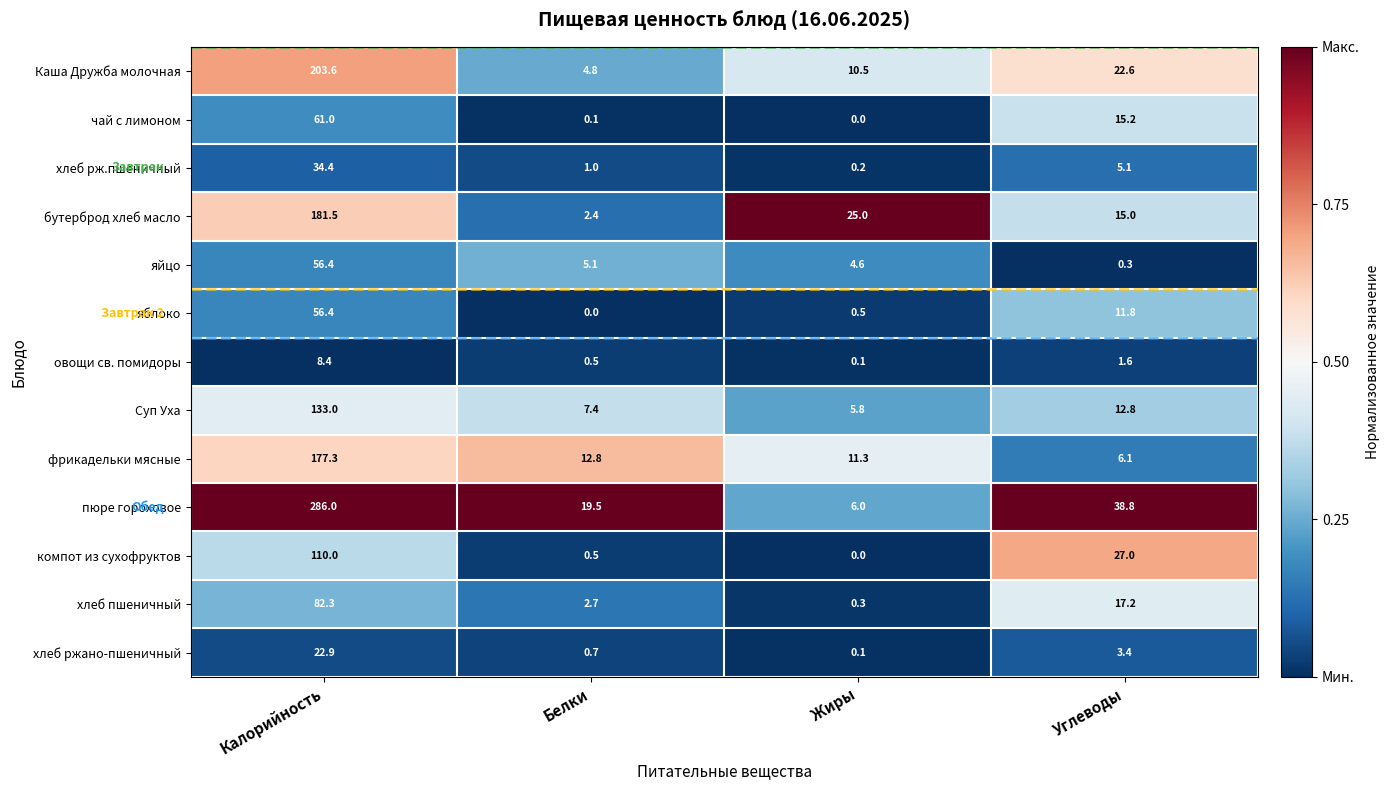

Between Калорийность and Жиры, which series saw the biggest shift?

пюре гороховое